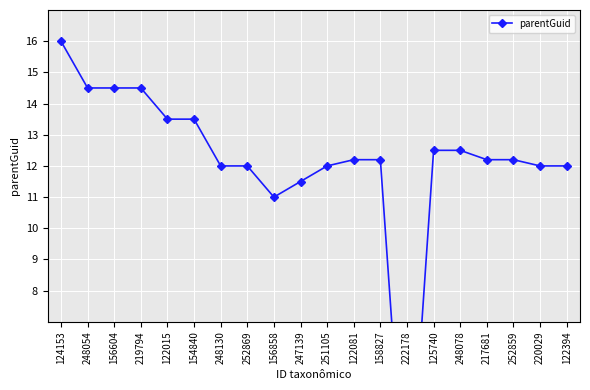

Rank the categories by value from lowest to highest.

222178, 156858, 247139, 248130, 252869, 251105, 220029, 122394, 122081, 158827, 217681, 252859, 125740, 248078, 122015, 154840, 248054, 156604, 219794, 124153